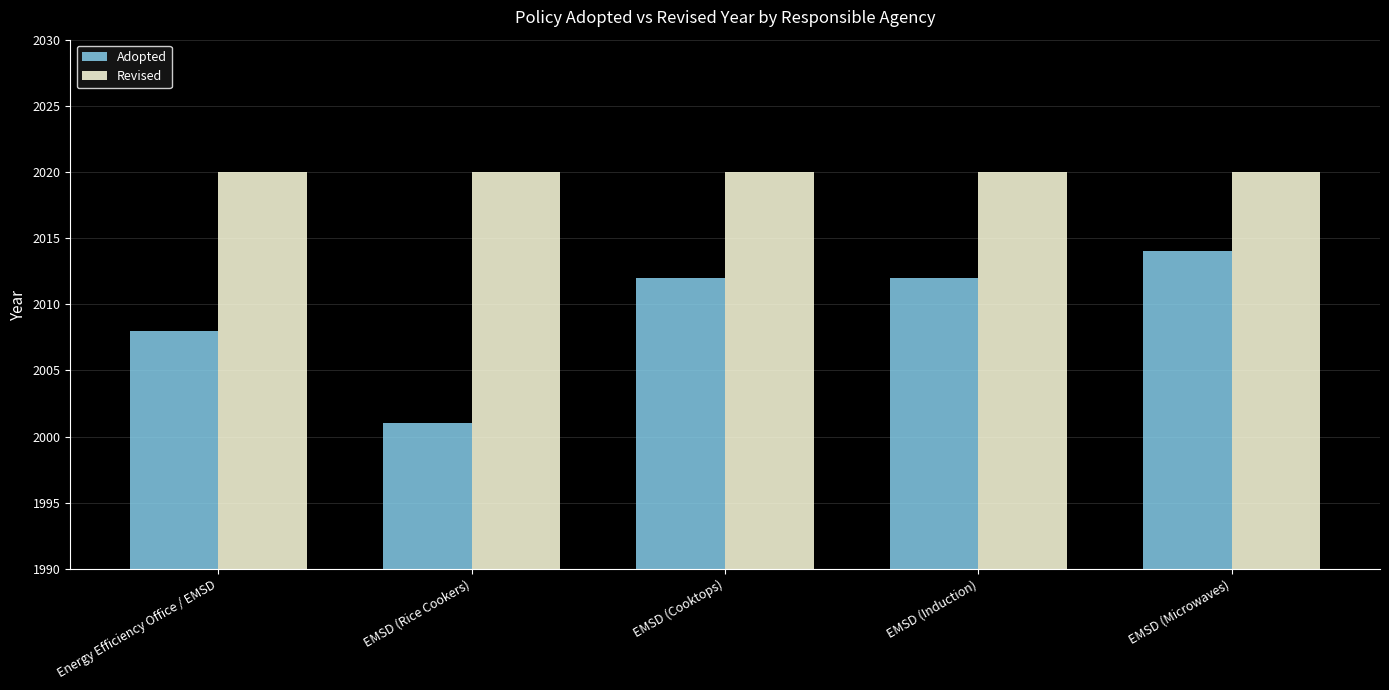

List the series in order of their peak value, highest first.

Revised, Adopted